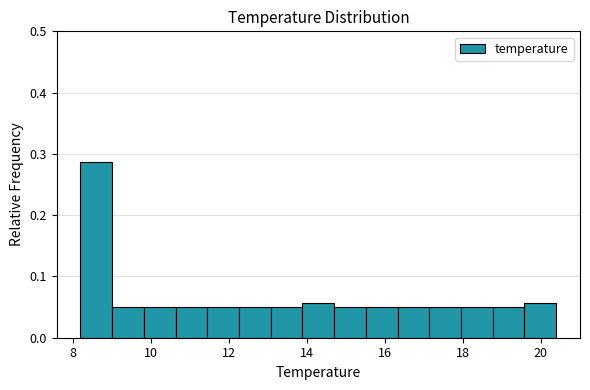

How tall is the bar that spans 15.6 to 16.4 on the x-axis? Neither the bar edges nor the heights are printed on the chart, so give them approximately, as read against the axes.

0.05